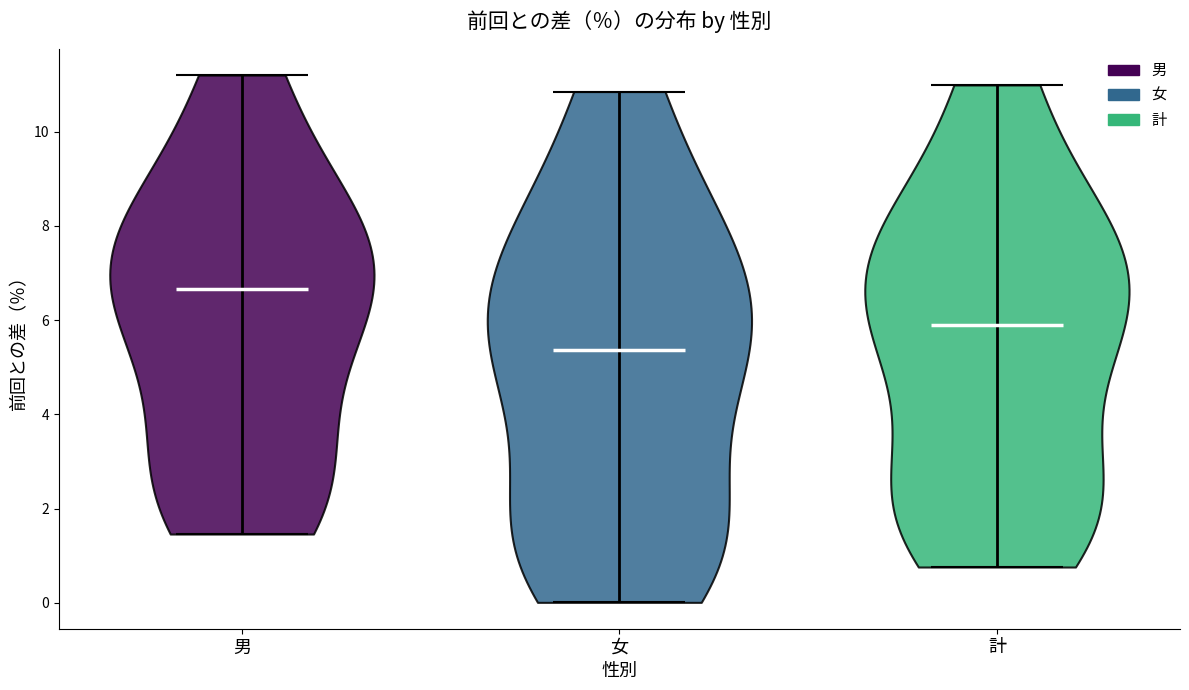

Reading left to right, read every violin against the y-axis: where its median line is, and the lowest and highest points it reaches. The values are not printed on the chart, so give them approximately, as read against the axis.

男: median line 6.6, lowest point 1.4, highest point 11.2
女: median line 5.4, lowest point 0.0, highest point 10.8
計: median line 6.0, lowest point 0.8, highest point 11.0